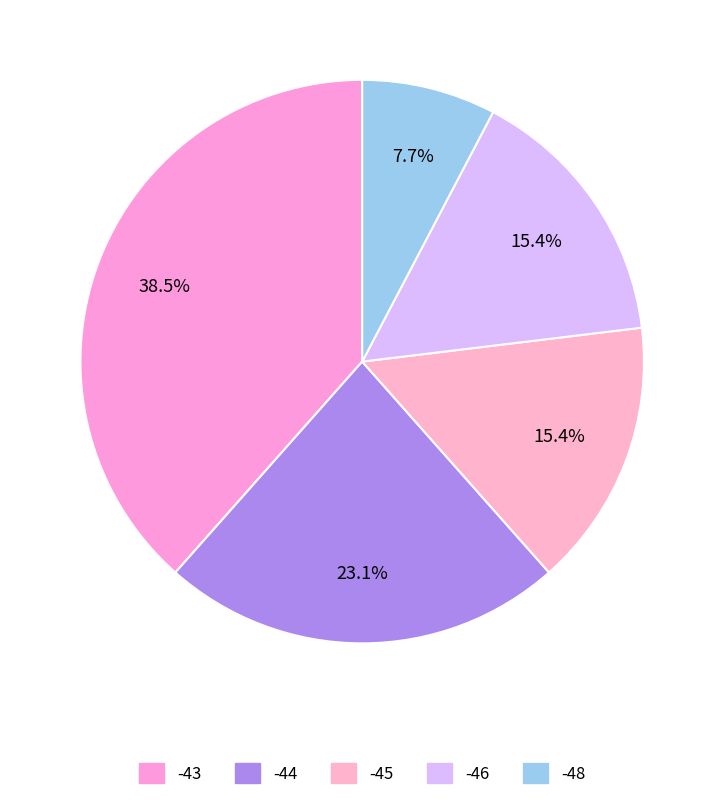

Is there a majority slice in this chart?

No